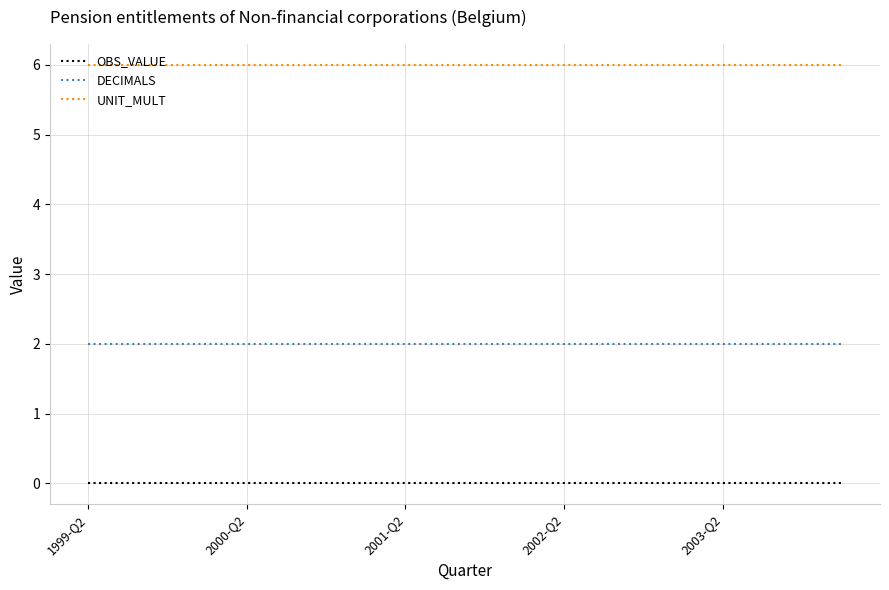

True or false: OBS_VALUE and UNIT_MULT cross at least once.

False